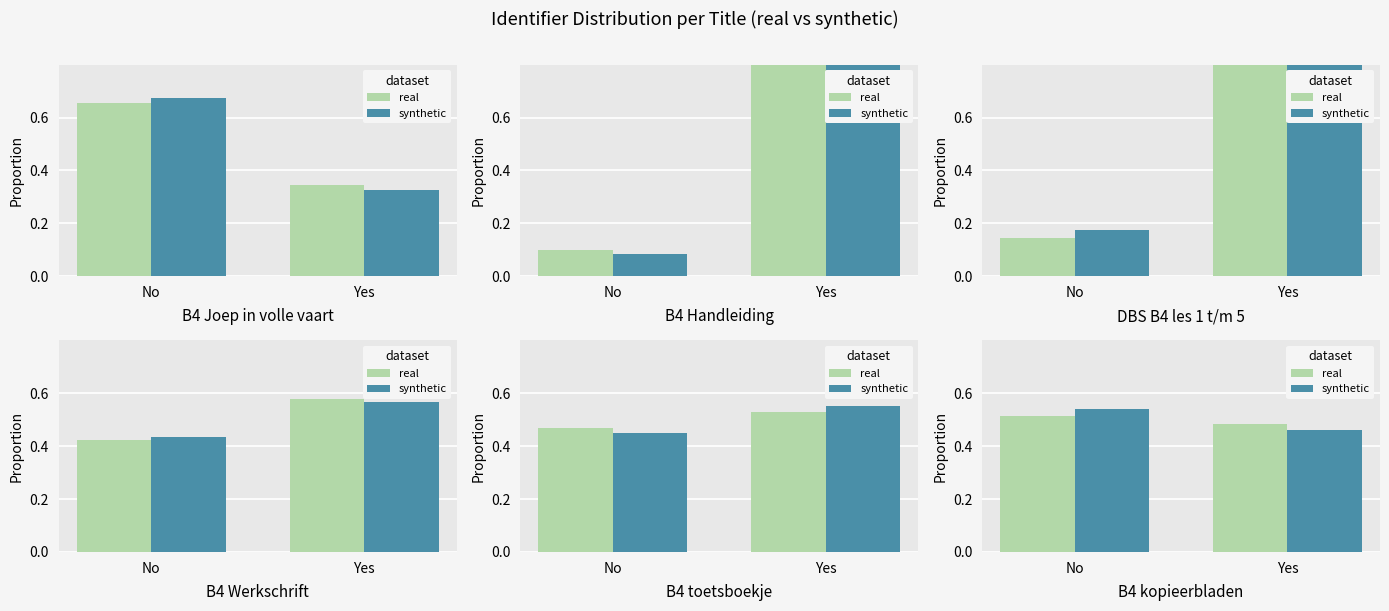

Which series has the widest spread of values?

synthetic